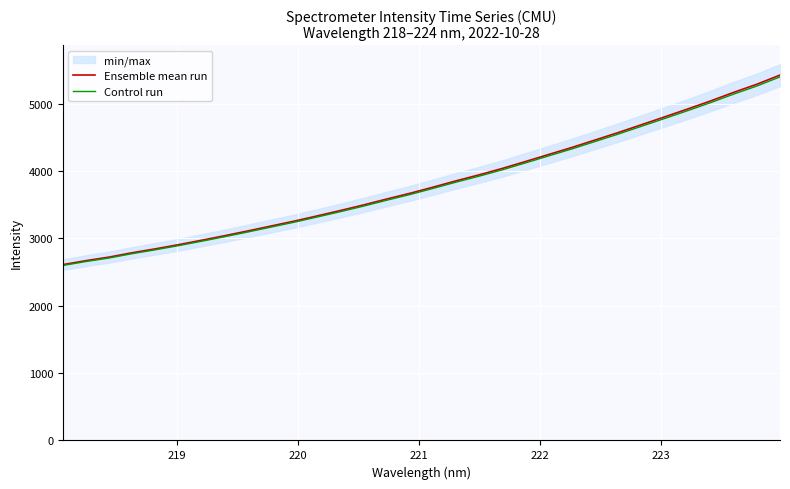

What is the lowest value of the Control run series?

2598.6